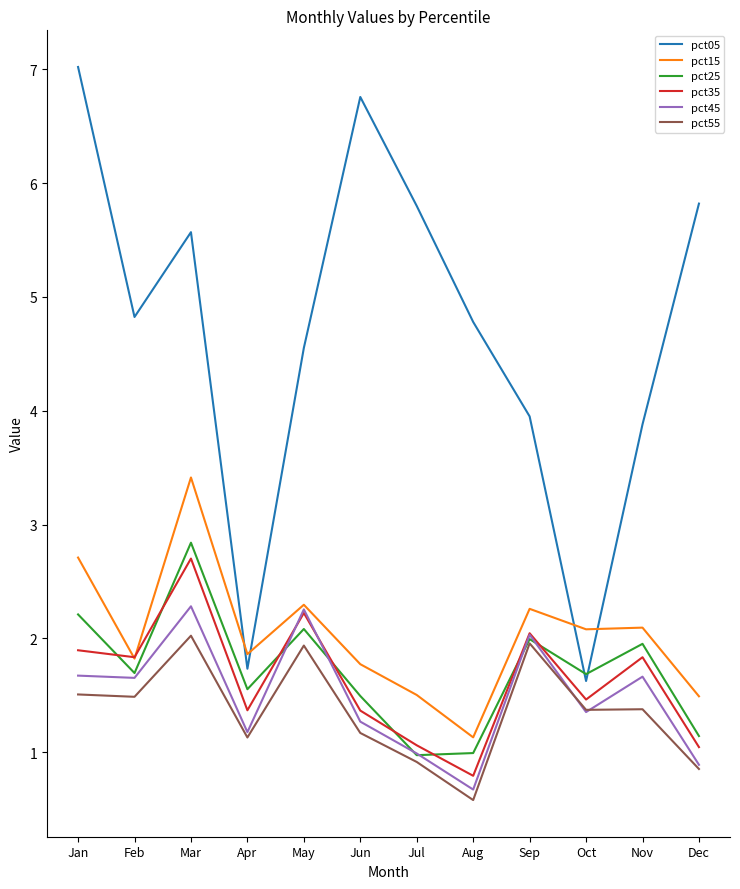

Which series has the largest total across all categories?

pct05